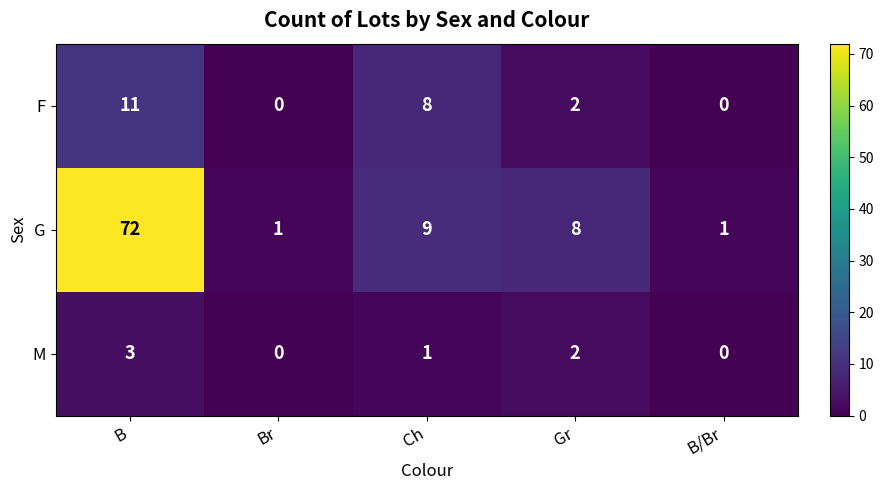

Rank the series by their maximum value, from highest to lowest.

G, F, M